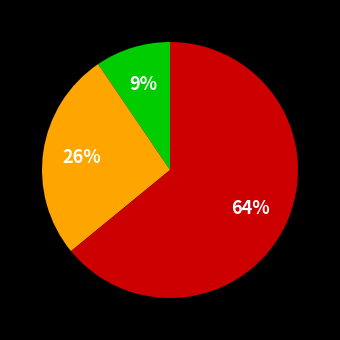

Does any single category account for the majority?

Yes